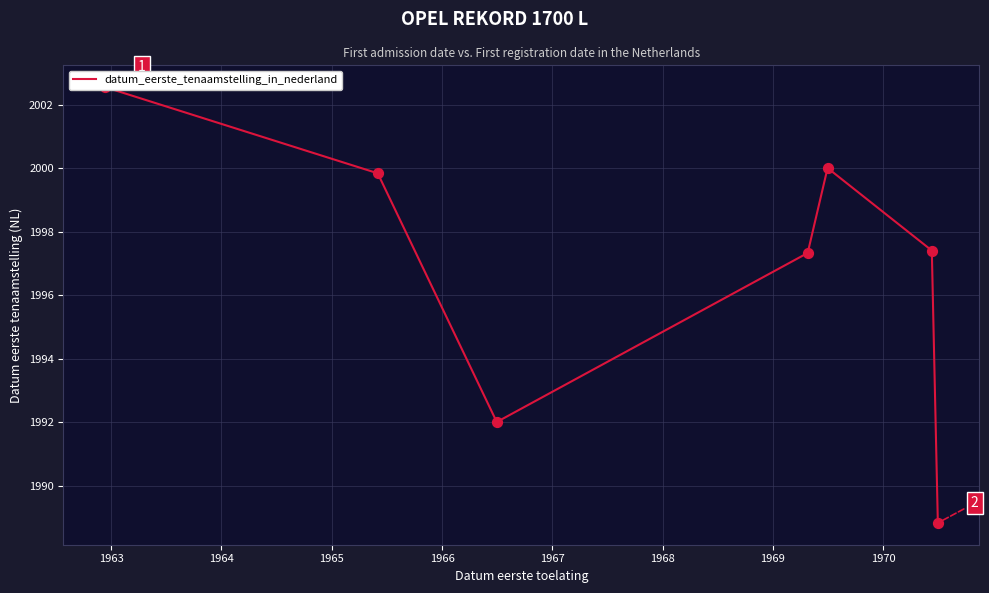

What is the ratio of the value at 1963 to the value at 1964?

1.0